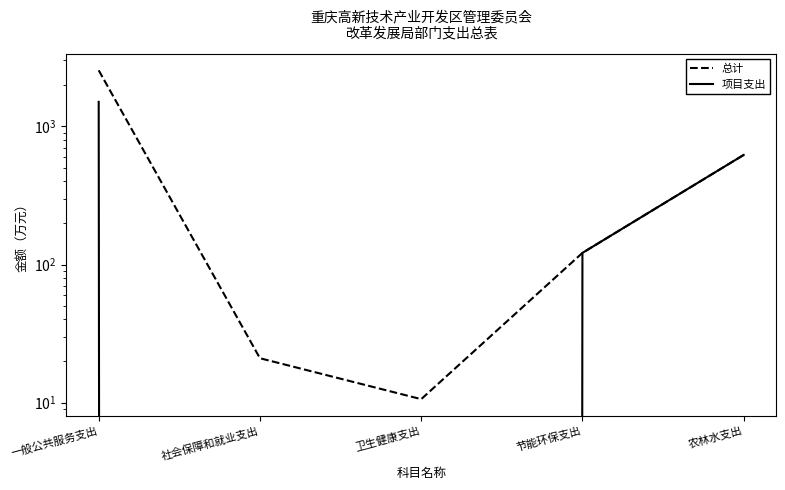

Reading left to right, list all the values displayed in this chart.

总计: 2547.2	21.0	10.6	121.4	621.5
项目支出: 1505.6	0.0	0.0	121.4	621.5